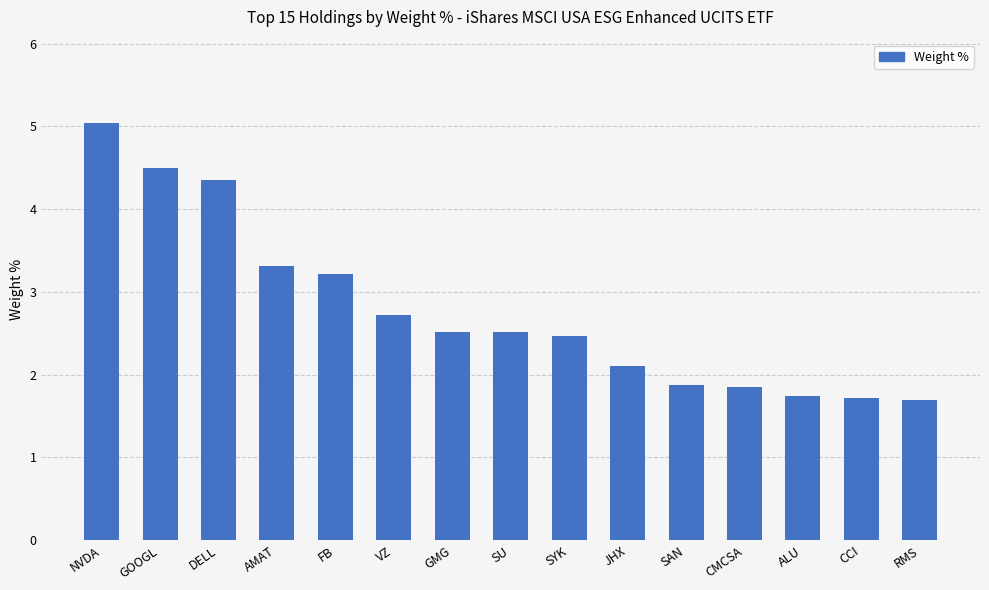

What is the ratio of the value at ALU to the value at AMAT?

0.5